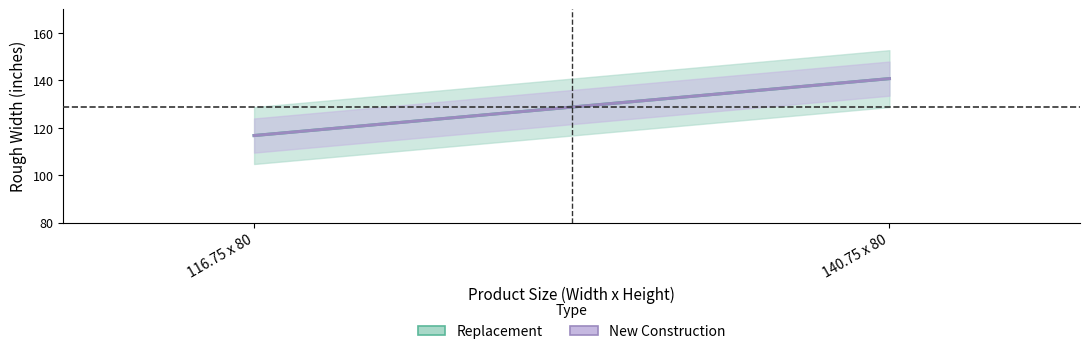

Is the value of Replacement at 140.75 x 80 greater than the value of New Construction at 140.75 x 80?

No